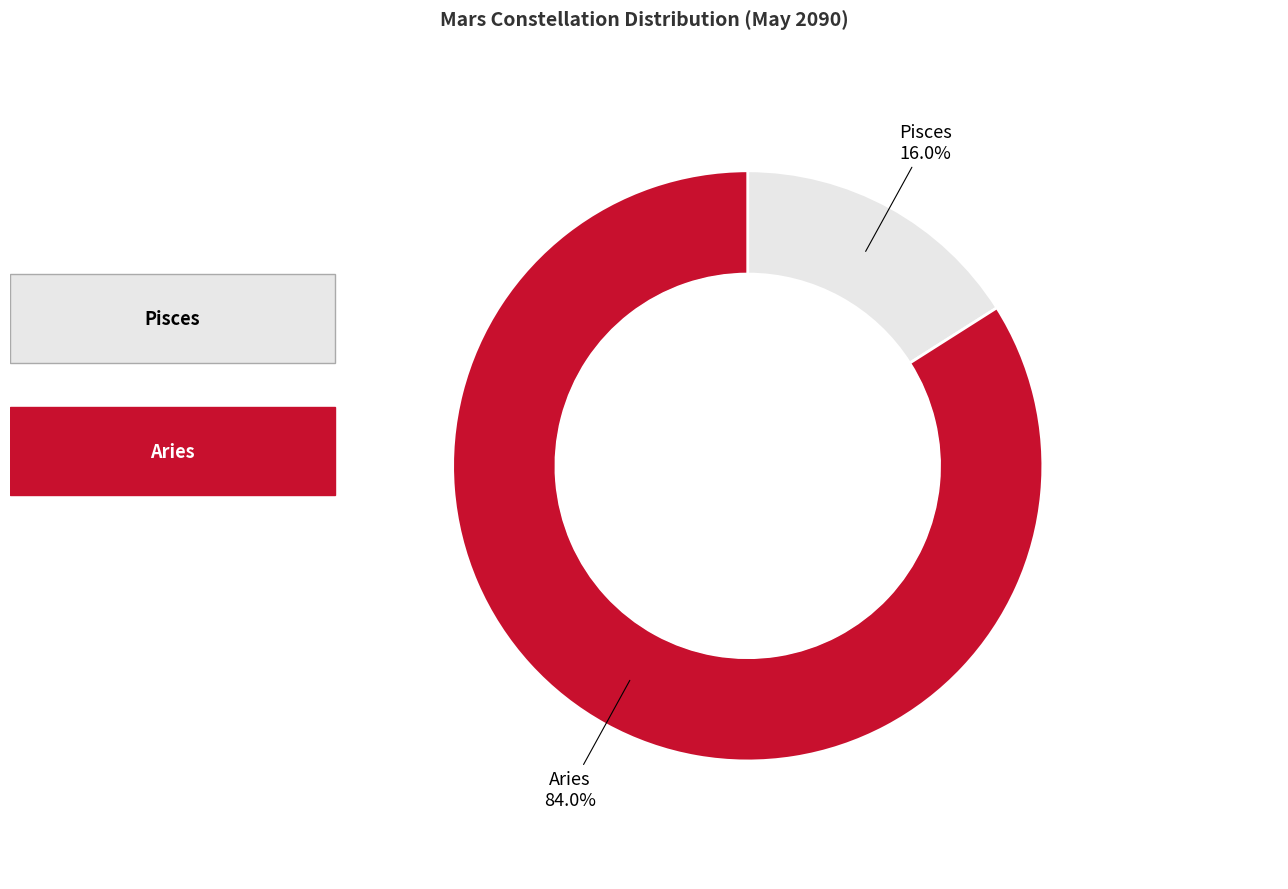

Is there a majority slice in this chart?

Yes